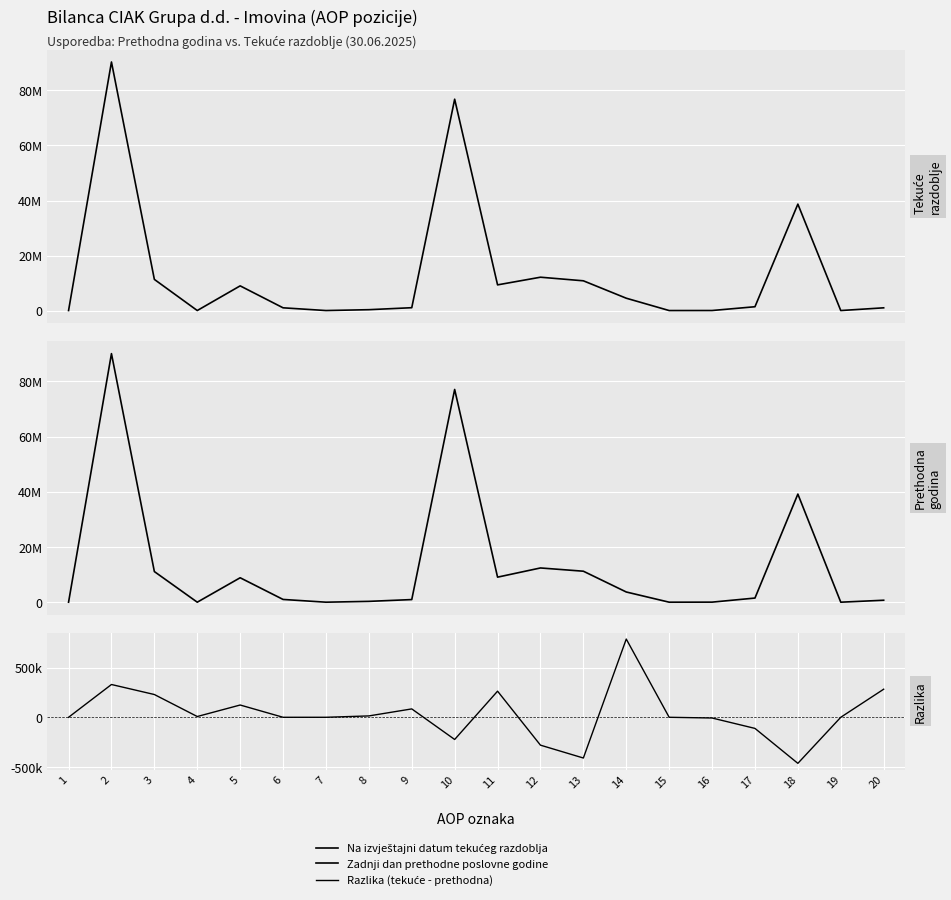

Where does the Zadnji dan prethodne poslovne godine series first go above 1497216?

2